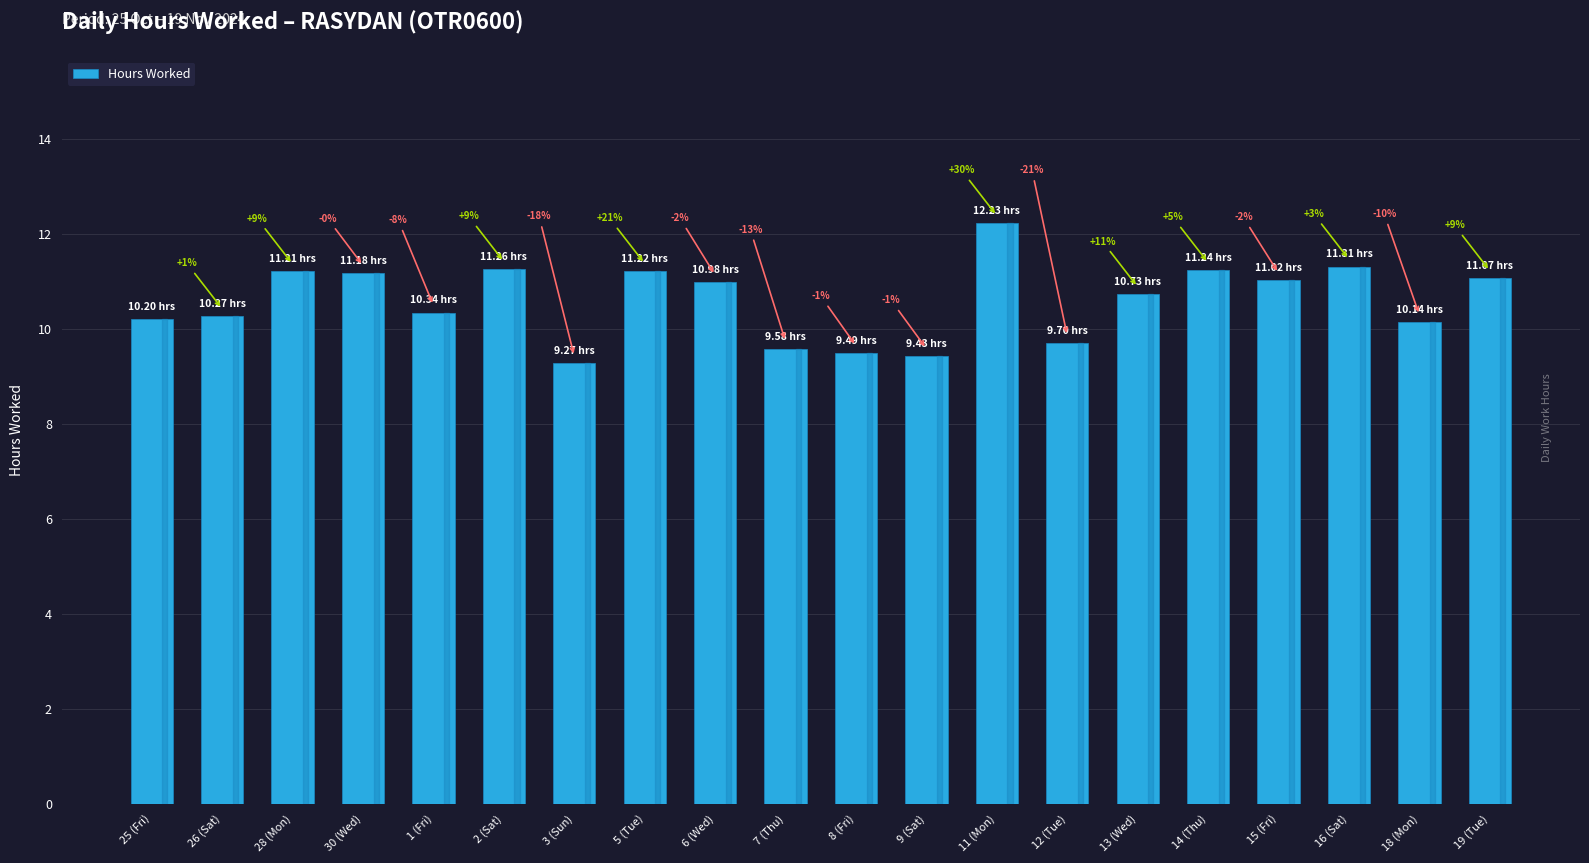

Reading left to right, what are all the values shown in this chart?

25 (Fri)=10.2	26 (Sat)=10.3	28 (Mon)=11.2	30 (Wed)=11.2	1 (Fri)=10.3	2 (Sat)=11.3	3 (Sun)=9.3	5 (Tue)=11.2	6 (Wed)=11.0	7 (Thu)=9.6	8 (Fri)=9.5	9 (Sat)=9.4	11 (Mon)=12.2	12 (Tue)=9.7	13 (Wed)=10.7	14 (Thu)=11.2	15 (Fri)=11.0	16 (Sat)=11.3	18 (Mon)=10.1	19 (Tue)=11.1